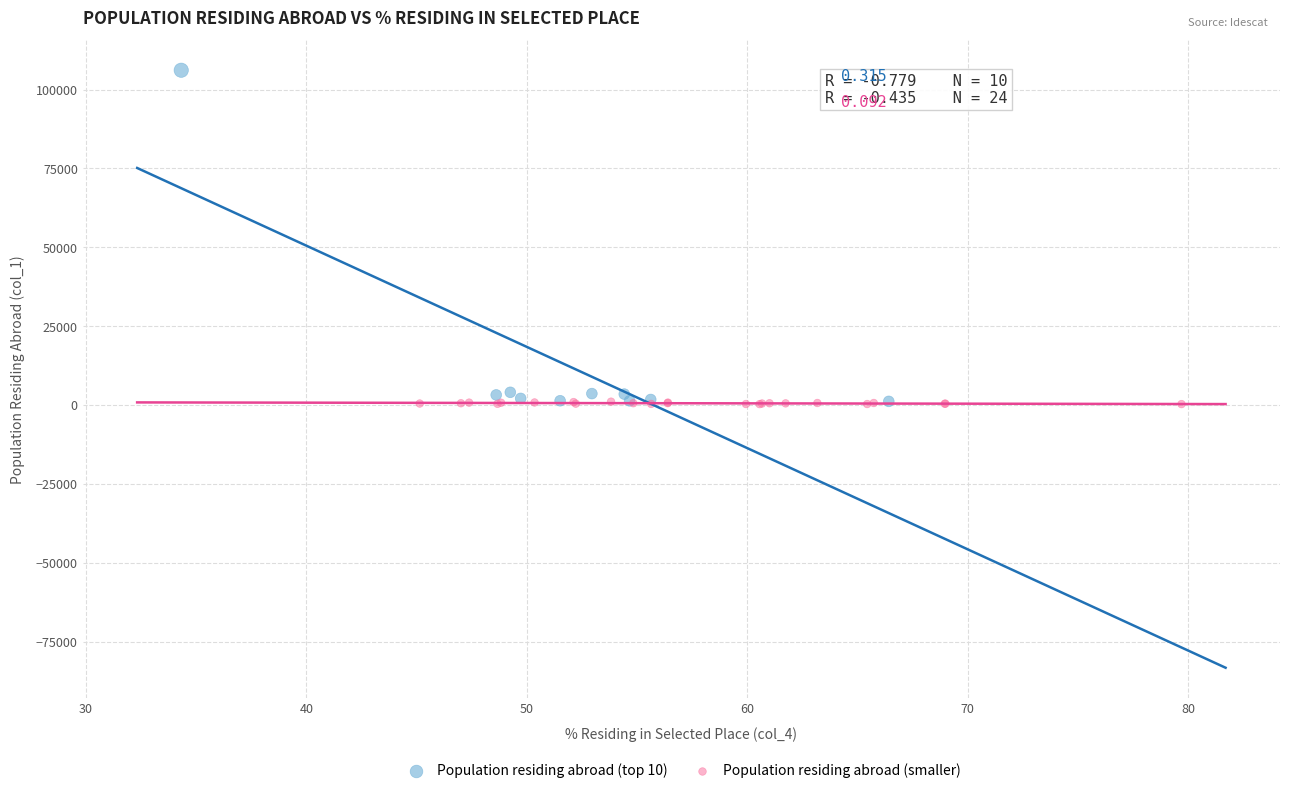

Which series reaches the maximum Y coordinate?

Population residing abroad (top 10)